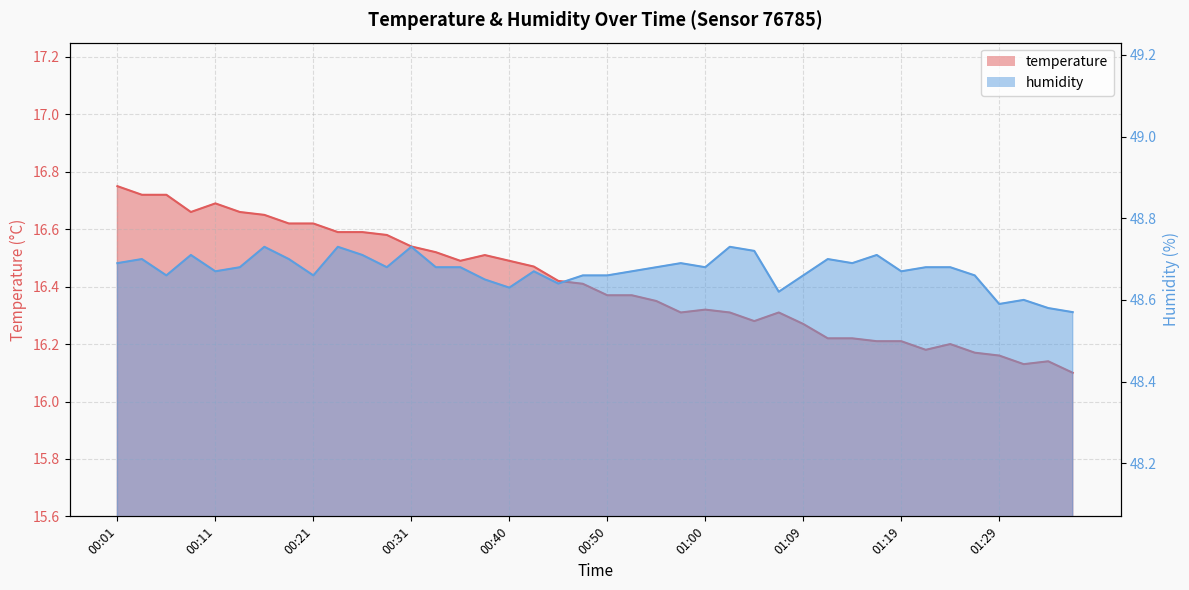

Reading left to right, what are all the values shown in this chart?

temperature: 16.8	16.7	16.7	16.7	16.7	16.7	16.6	16.6	16.6	16.6	16.6	16.6	16.5	16.5	16.5	16.5	16.5	16.5	16.4	16.4	16.4	16.4	16.4	16.3	16.3	16.3	16.3	16.3	16.3	16.2	16.2	16.2	16.2	16.2	16.2	16.2	16.2	16.1	16.1	16.1
humidity: 48.7	48.7	48.7	48.7	48.7	48.7	48.7	48.7	48.7	48.7	48.7	48.7	48.7	48.7	48.7	48.6	48.6	48.7	48.6	48.7	48.7	48.7	48.7	48.7	48.7	48.7	48.7	48.6	48.7	48.7	48.7	48.7	48.7	48.7	48.7	48.7	48.6	48.6	48.6	48.6